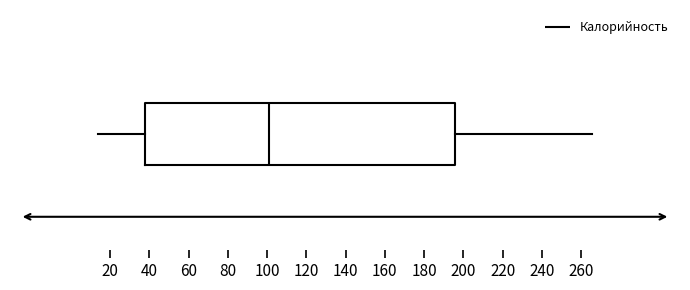

Read this box plot against the x-axis: the position of the median line, the range covered by the box, and the ends of both whiskers. The values are not printed on the chart, so give them approximately, as read against the axis.

median 100, box 38 to 196, whiskers 14 to 266